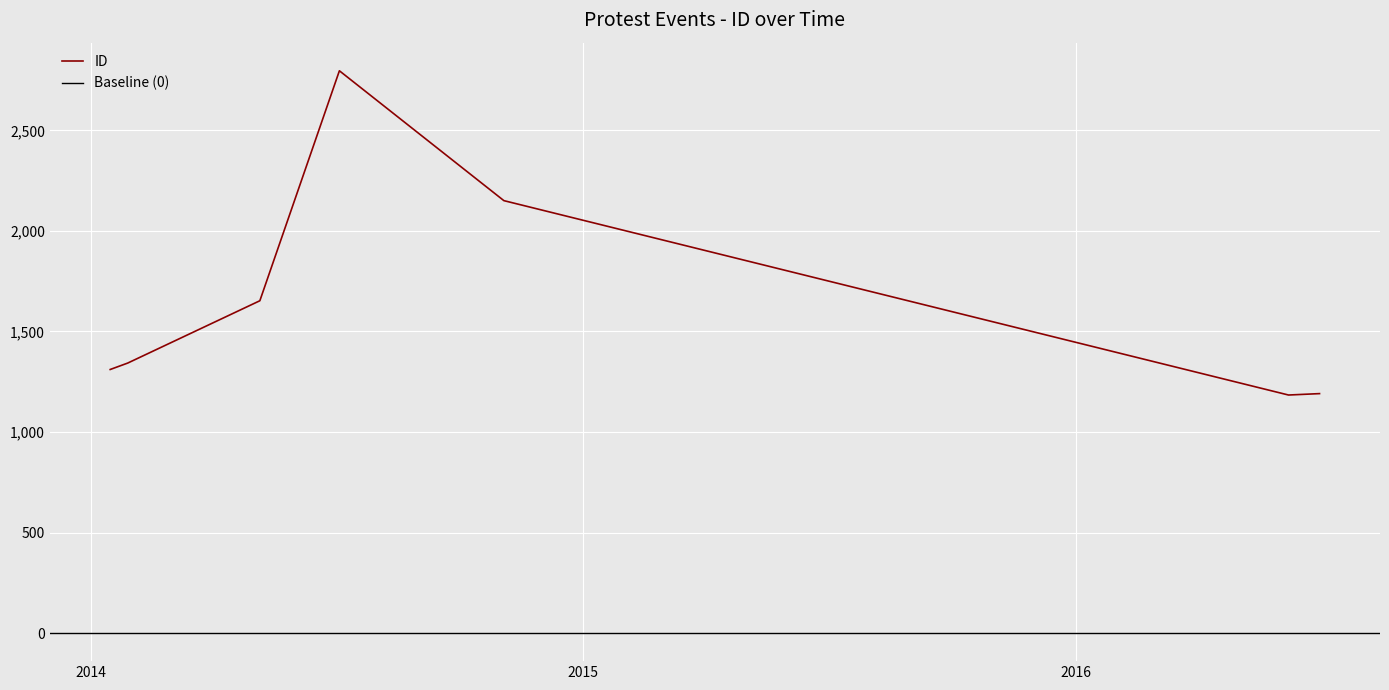

How many categories are shown in the chart?

7